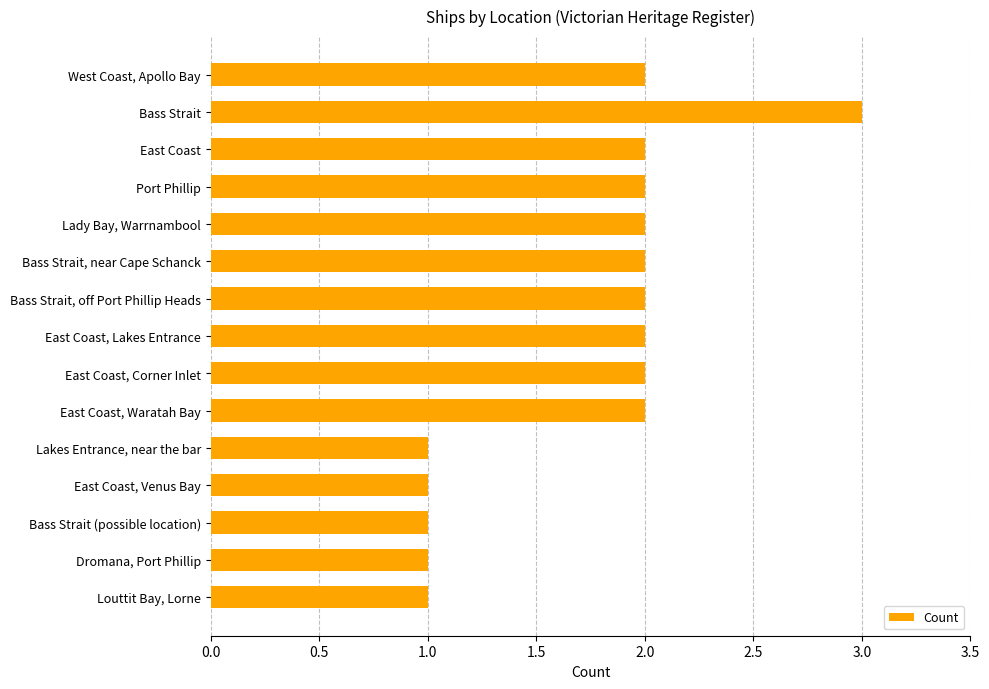

What is the average value?

2